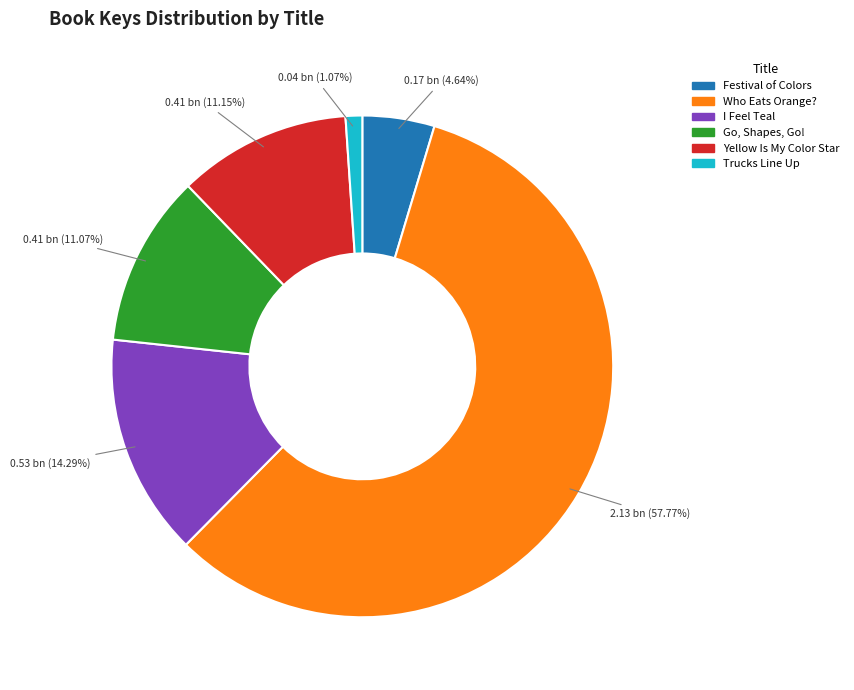

To the nearest percent, what is the combined percentage of Trucks Line Up and Go, Shapes, Go!?

12%